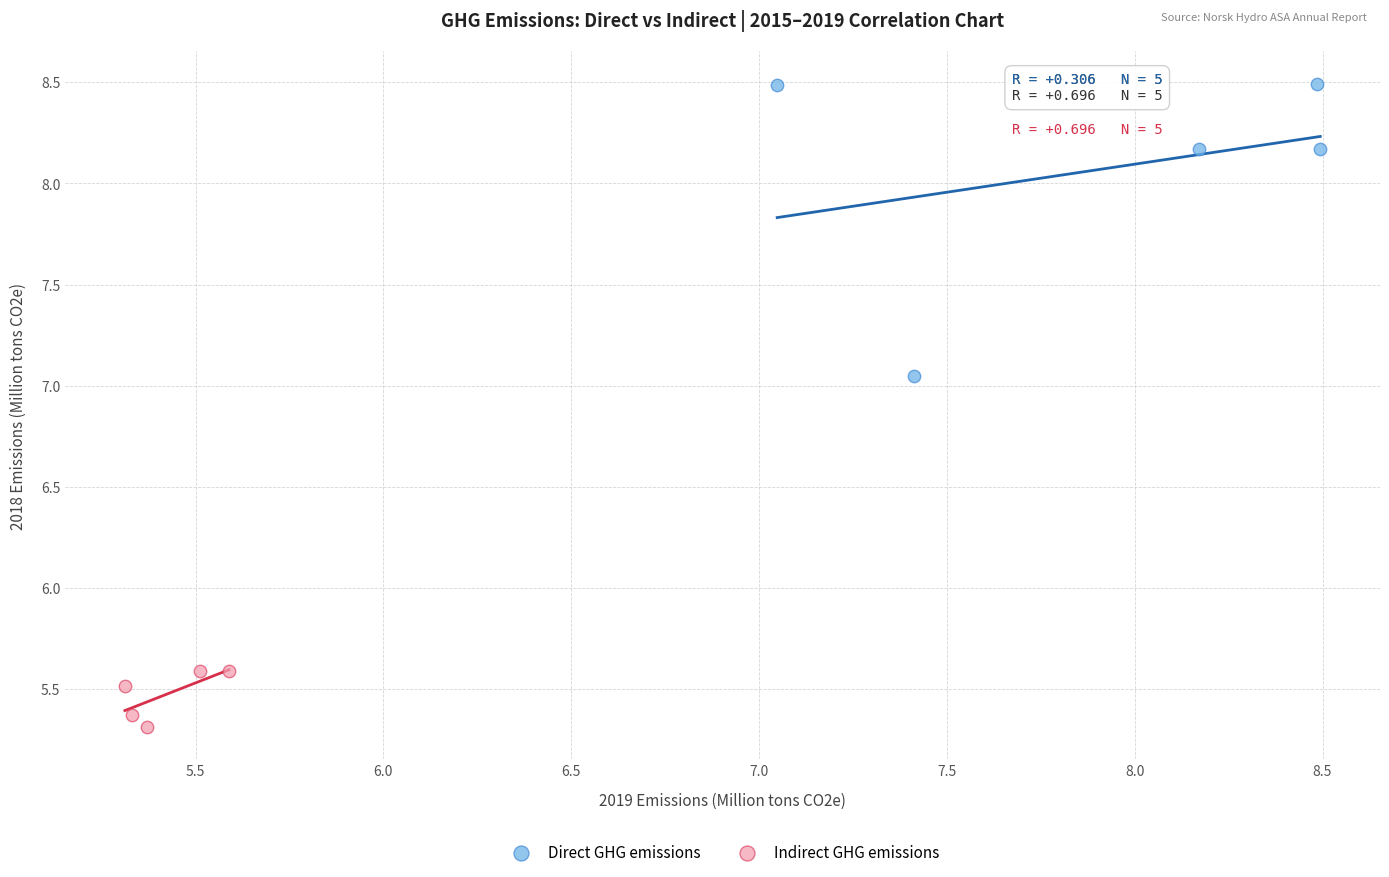

Which series reaches the maximum Y coordinate?

Direct GHG emissions